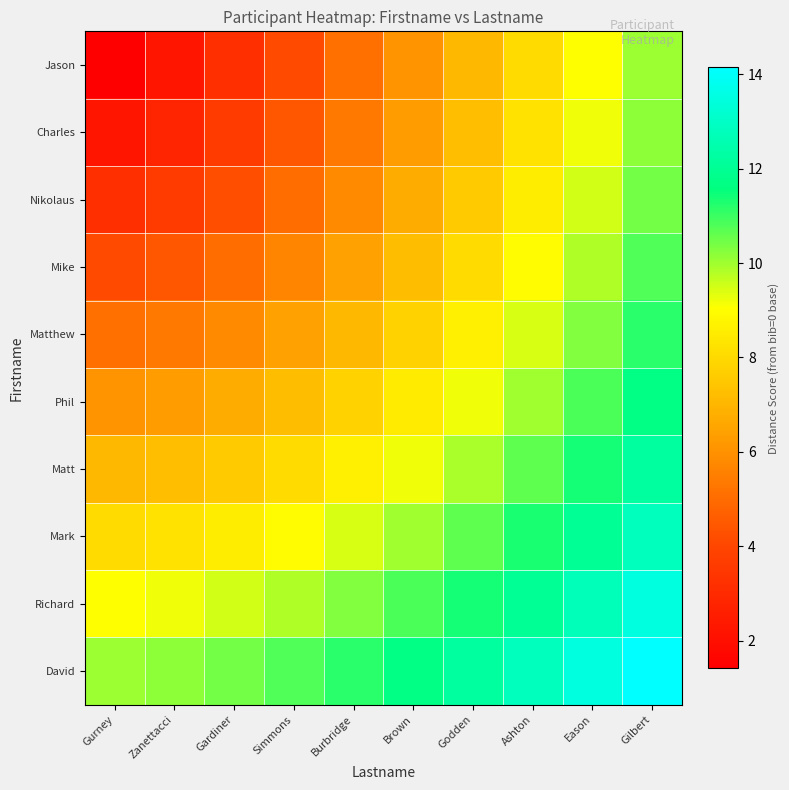

Reading right to left, what are all the values shown in this chart?

Jason: Gilbert=10.0	Eason=9.1	Ashton=8.1	Godden=7.1	Brown=6.1	Burbridge=5.1	Simmons=4.1	Gardiner=3.2	Zanettacci=2.2	Gurney=1.4
Charles: Gilbert=10.2	Eason=9.2	Ashton=8.2	Godden=7.3	Brown=6.3	Burbridge=5.4	Simmons=4.5	Gardiner=3.6	Zanettacci=2.8	Gurney=2.2
Nikolaus: Gilbert=10.4	Eason=9.5	Ashton=8.5	Godden=7.6	Brown=6.7	Burbridge=5.8	Simmons=5.0	Gardiner=4.2	Zanettacci=3.6	Gurney=3.2
Mike: Gilbert=10.8	Eason=9.8	Ashton=8.9	Godden=8.1	Brown=7.2	Burbridge=6.4	Simmons=5.7	Gardiner=5.0	Zanettacci=4.5	Gurney=4.1
Matthew: Gilbert=11.2	Eason=10.3	Ashton=9.4	Godden=8.6	Brown=7.8	Burbridge=7.1	Simmons=6.4	Gardiner=5.8	Zanettacci=5.4	Gurney=5.1
Phil: Gilbert=11.7	Eason=10.8	Ashton=10.0	Godden=9.2	Brown=8.5	Burbridge=7.8	Simmons=7.2	Gardiner=6.7	Zanettacci=6.3	Gurney=6.1
Matt: Gilbert=12.2	Eason=11.4	Ashton=10.6	Godden=9.9	Brown=9.2	Burbridge=8.6	Simmons=8.1	Gardiner=7.6	Zanettacci=7.3	Gurney=7.1
Mark: Gilbert=12.8	Eason=12.0	Ashton=11.3	Godden=10.6	Brown=10.0	Burbridge=9.4	Simmons=8.9	Gardiner=8.5	Zanettacci=8.2	Gurney=8.1
Richard: Gilbert=13.5	Eason=12.7	Ashton=12.0	Godden=11.4	Brown=10.8	Burbridge=10.3	Simmons=9.8	Gardiner=9.5	Zanettacci=9.2	Gurney=9.1
David: Gilbert=14.1	Eason=13.5	Ashton=12.8	Godden=12.2	Brown=11.7	Burbridge=11.2	Simmons=10.8	Gardiner=10.4	Zanettacci=10.2	Gurney=10.0